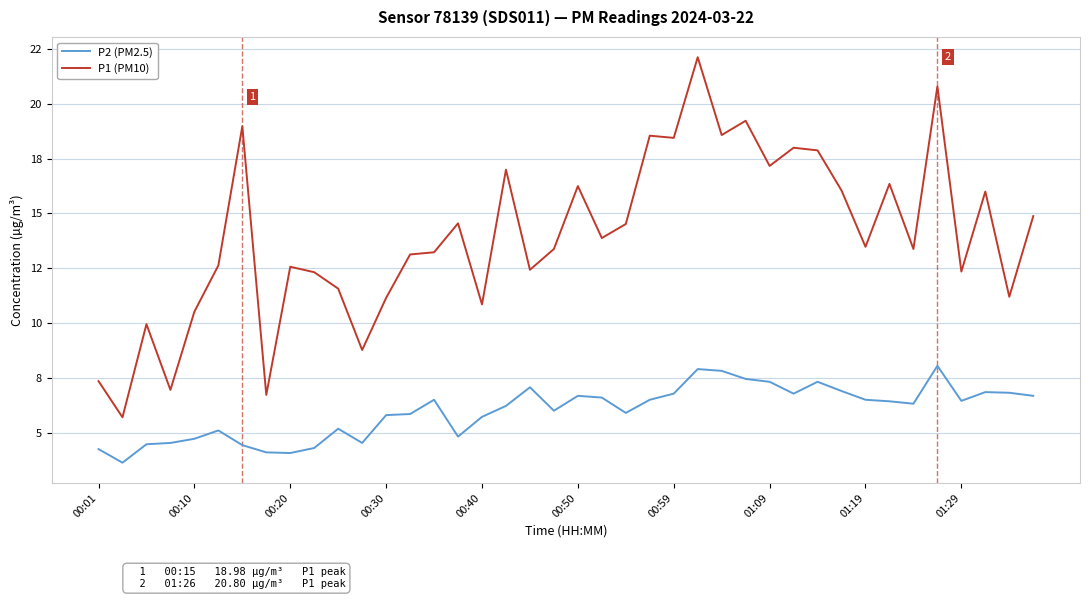

True or false: P1 (PM10) and P2 (PM2.5) intersect in this chart.

False